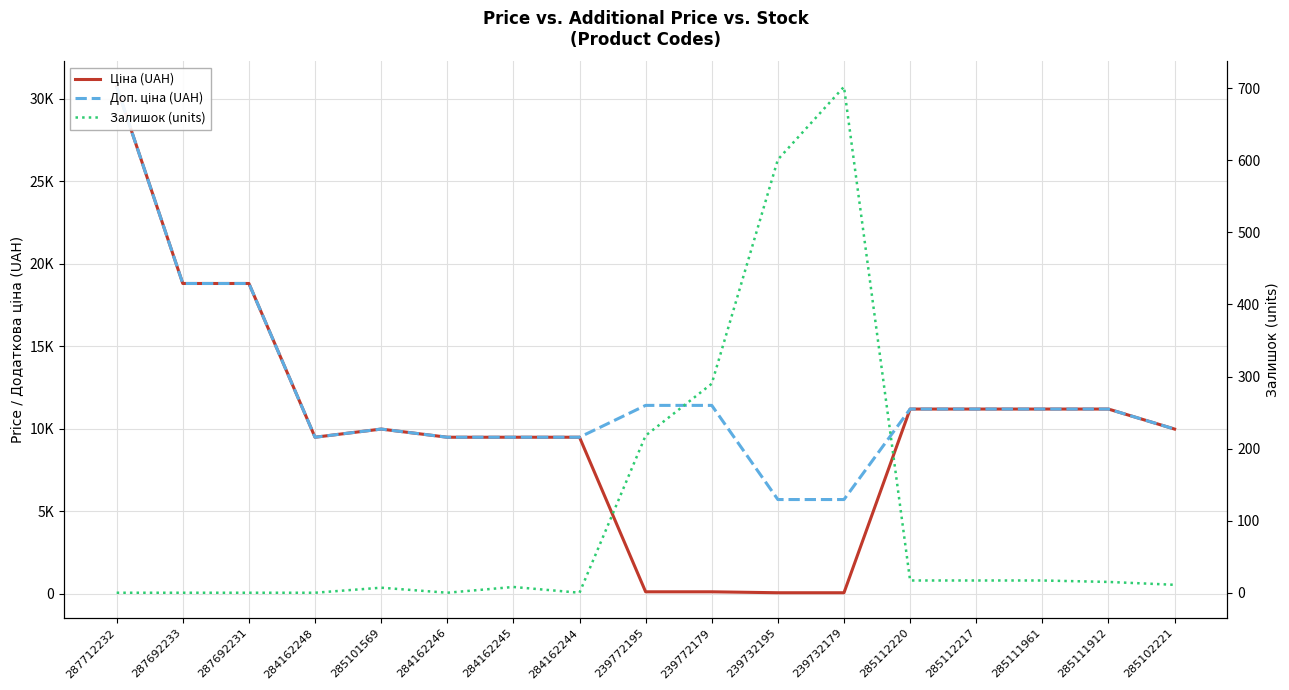

Reading left to right, extract all data points from this chart.

Ціна (UAH): 30717.1	18796.8	18796.8	9480.1	9975.0	9480.1	9480.1	9480.1	114.1	114.1	57.0	57.0	11188.2	11188.2	11188.2	11188.2	9975.0
Доп. ціна (UAH): 30717.1	18796.8	18796.8	9480.1	9975.0	9480.1	9480.1	9480.1	11410.0	11410.0	5705.0	5705.0	11188.2	11188.2	11188.2	11188.2	9975.0
Залишок (units): 0.0	0.0	0.0	0.0	7.0	0.0	8.0	0.0	218.0	290.0	601.0	702.0	17.0	17.0	17.0	15.0	11.0